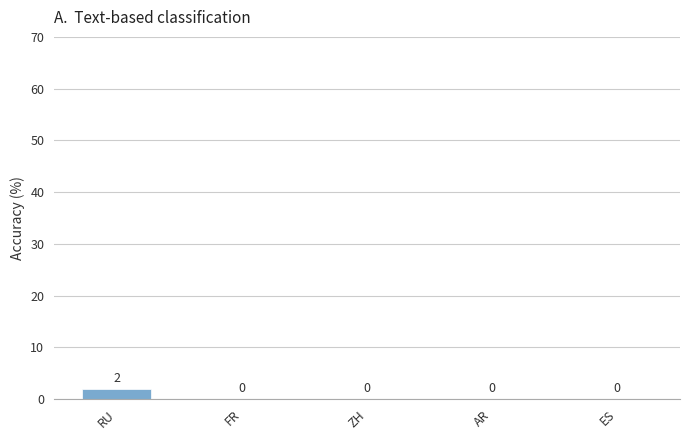

How many distinct data groups are displayed?

1